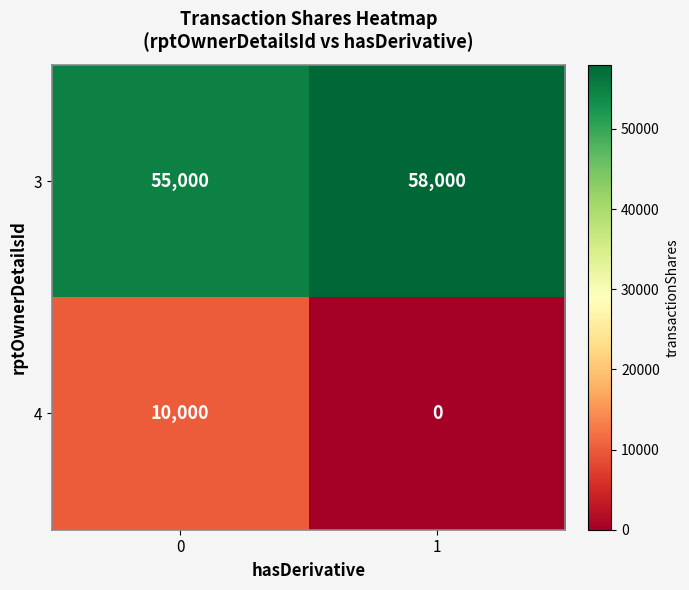

List the series in order of their peak value, highest first.

3, 4